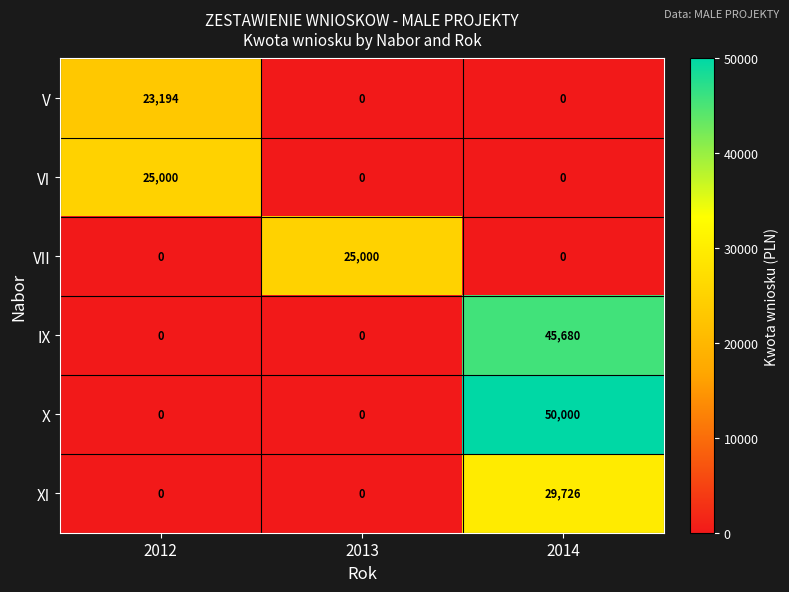

How many X values are between 0 and 50000?

3